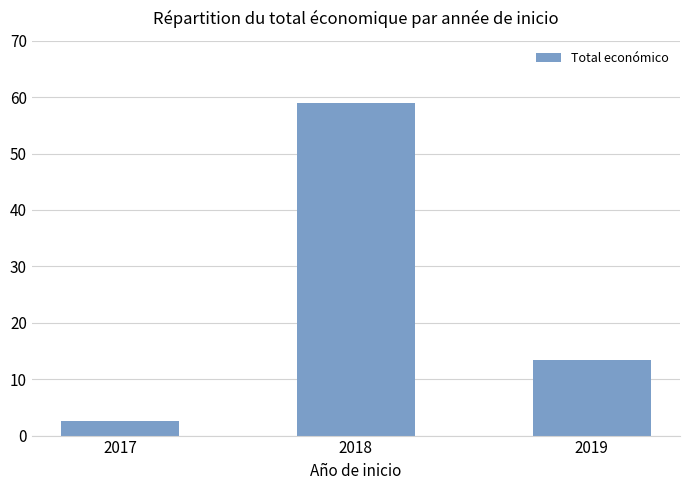

Is it true that the value at 2017 is 4436141?

False